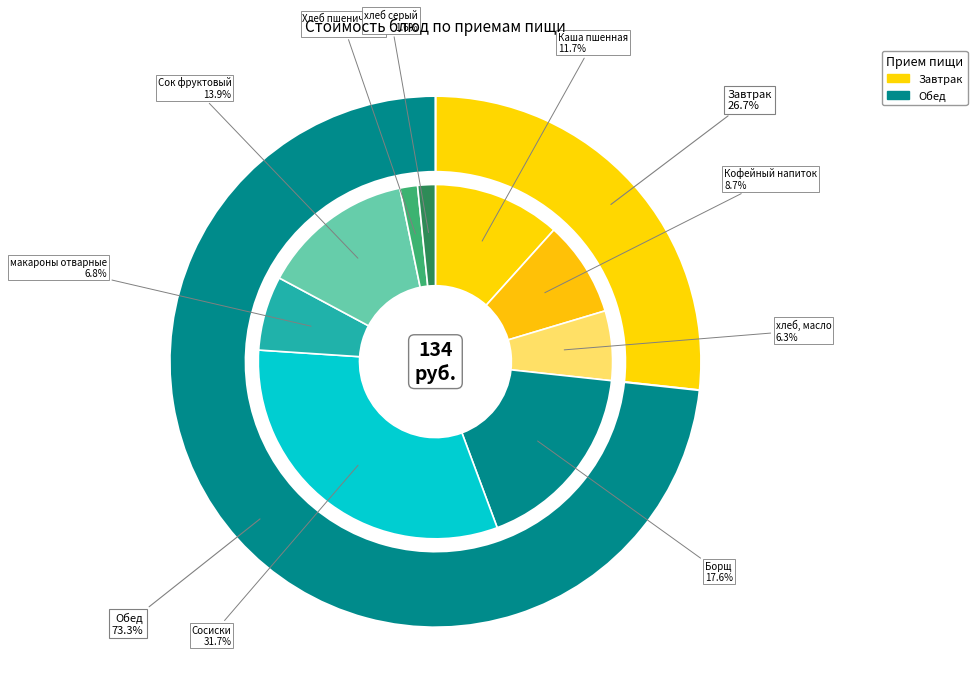

What percentage is the макароны отварные slice, to the nearest percent?

7%